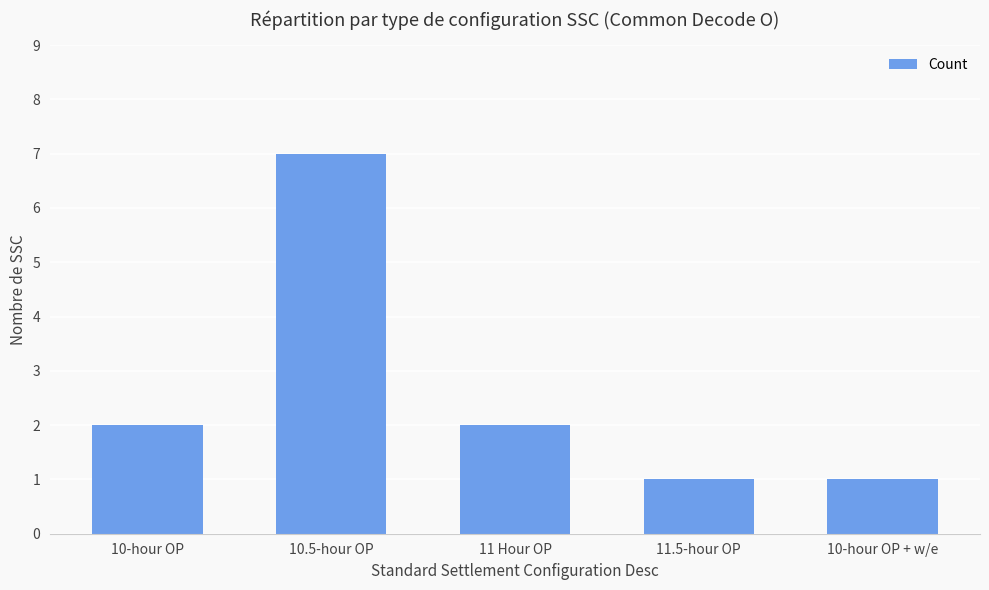

Is it true that the value at 10-hour OP + w/e is 1?

True